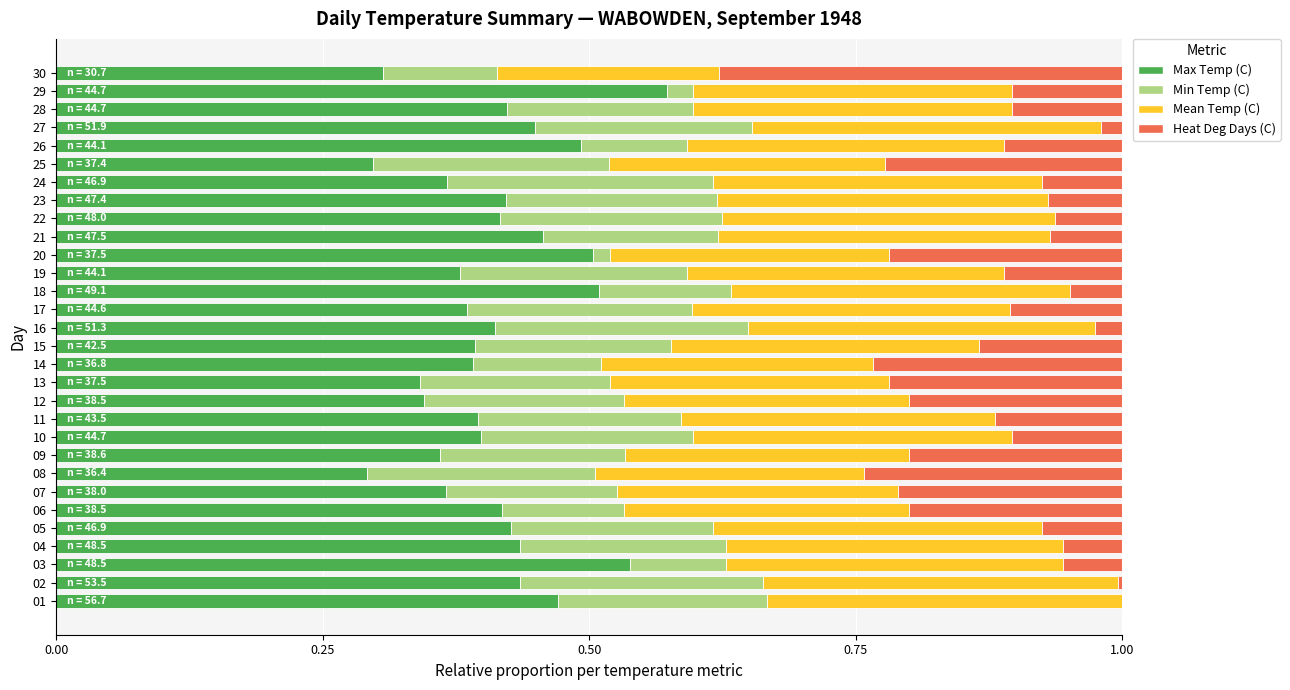

What is the total value across all series at 18?

1.0